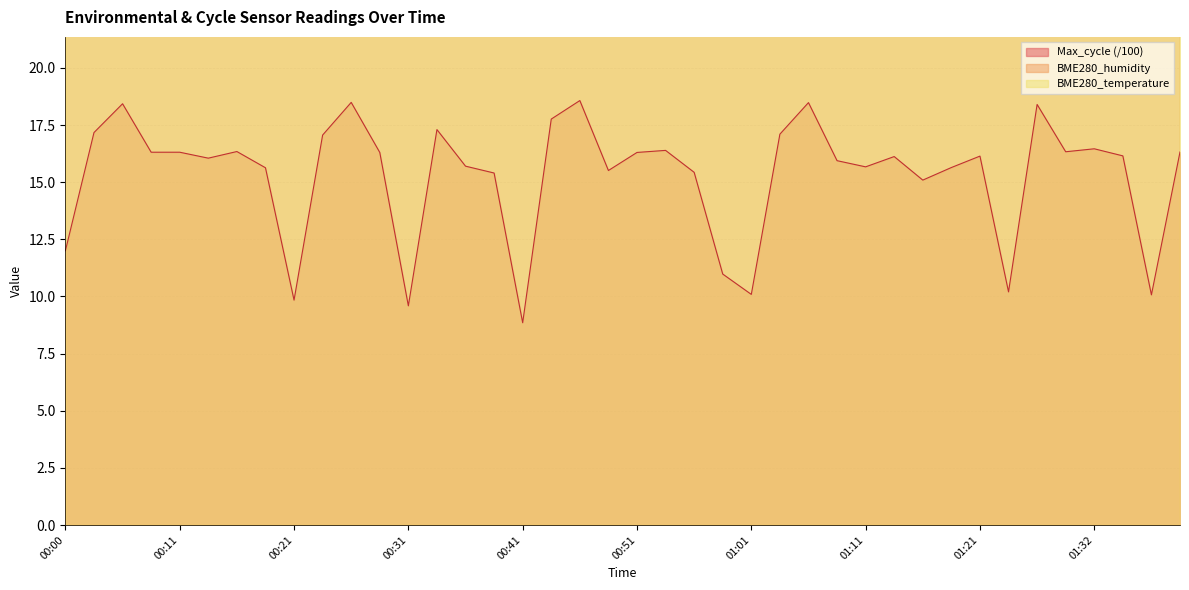

What is the approximate value of BME280_humidity at 00:09?

59.6